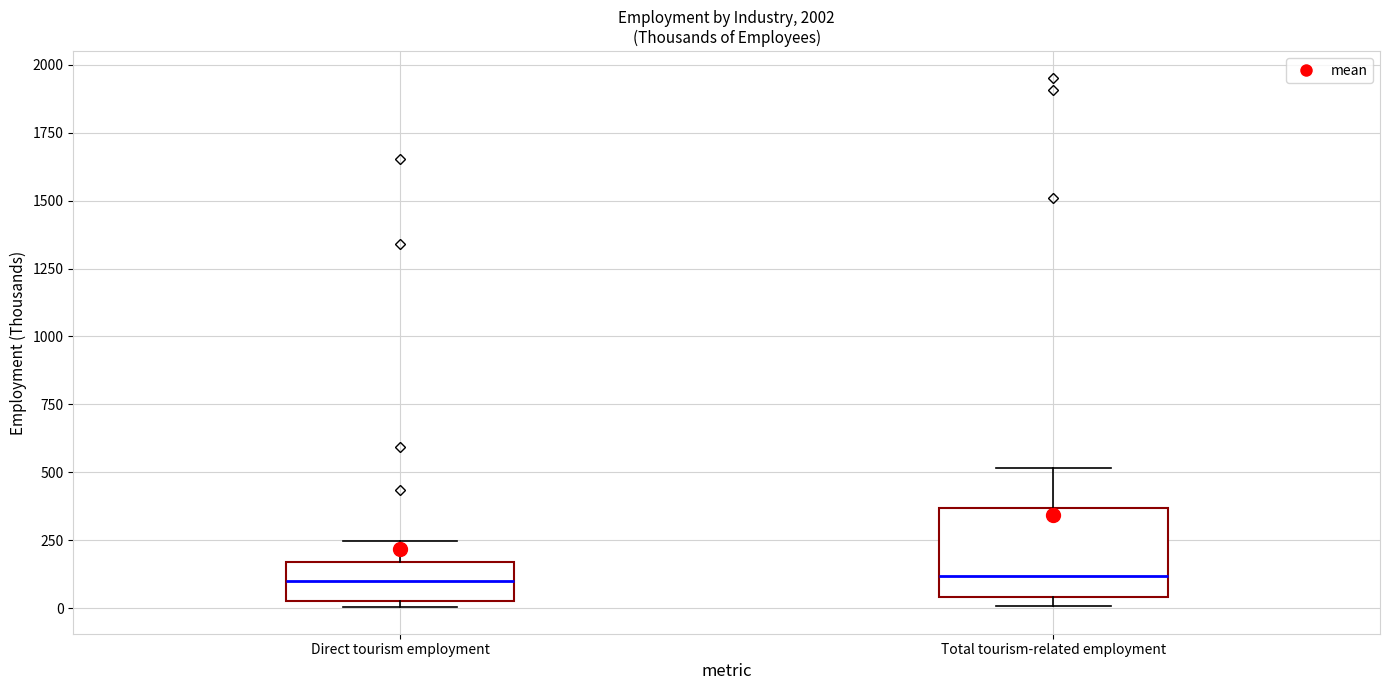

Reading left to right, transcribe this box plot: for each box, give where its median line is, the range the box spans, and where its two whiskers end, as read against the y-axis. The values are not printed on the chart, so give them approximately, as read against the axis.

Direct tourism employment: median 100, box 50 to 150, whiskers 0 to 250
Total tourism-related employment: median 100, box 50 to 350, whiskers 0 to 500